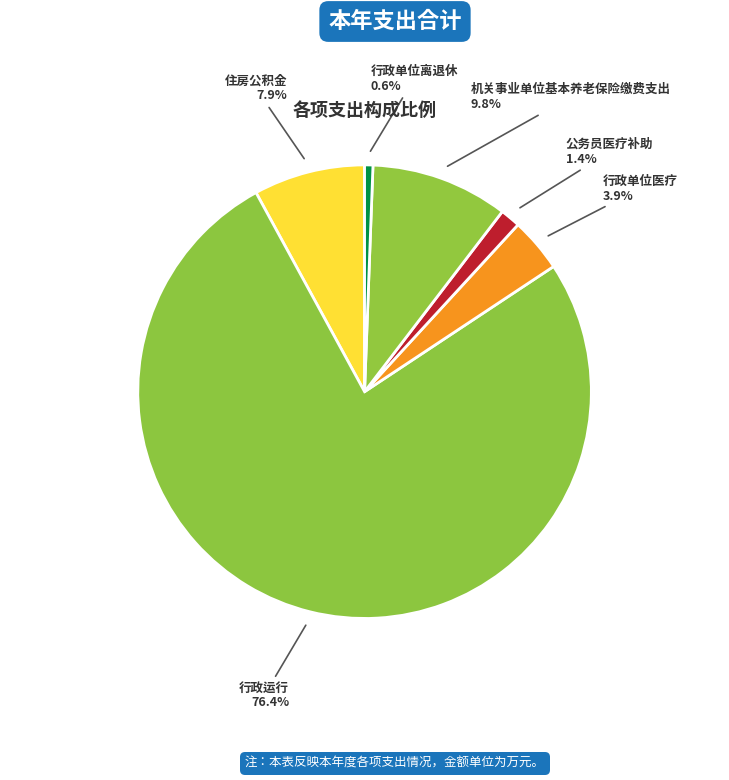

How many slices are in this pie chart?

6